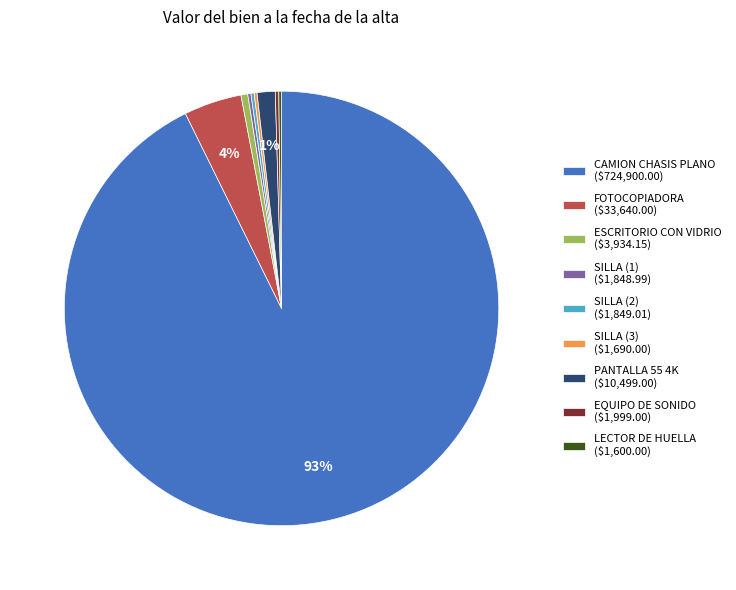

The ESCRITORIO CON VIDRIO ($3,934.15) slice represents 9% of the pie. True or false?

False